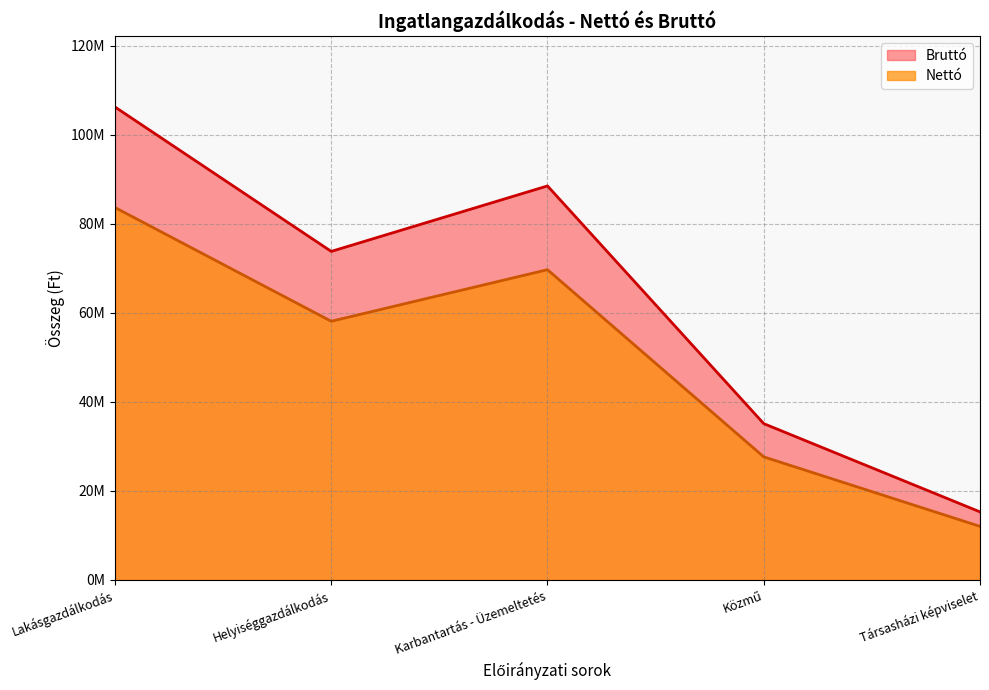

What is the sum of all Bruttó values?

319005617.0